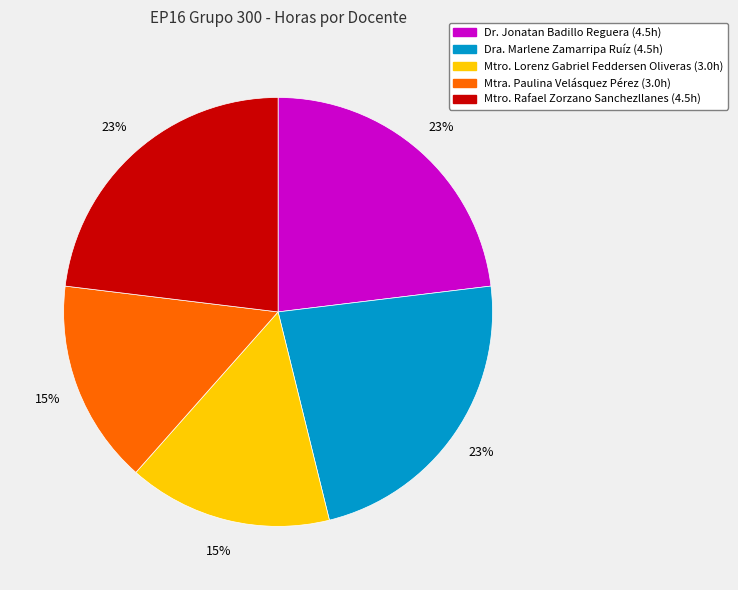

To the nearest percent, what is the combined percentage of Dra. Marlene Zamarripa Ruíz and Mtra. Paulina Velásquez Pérez?

38%